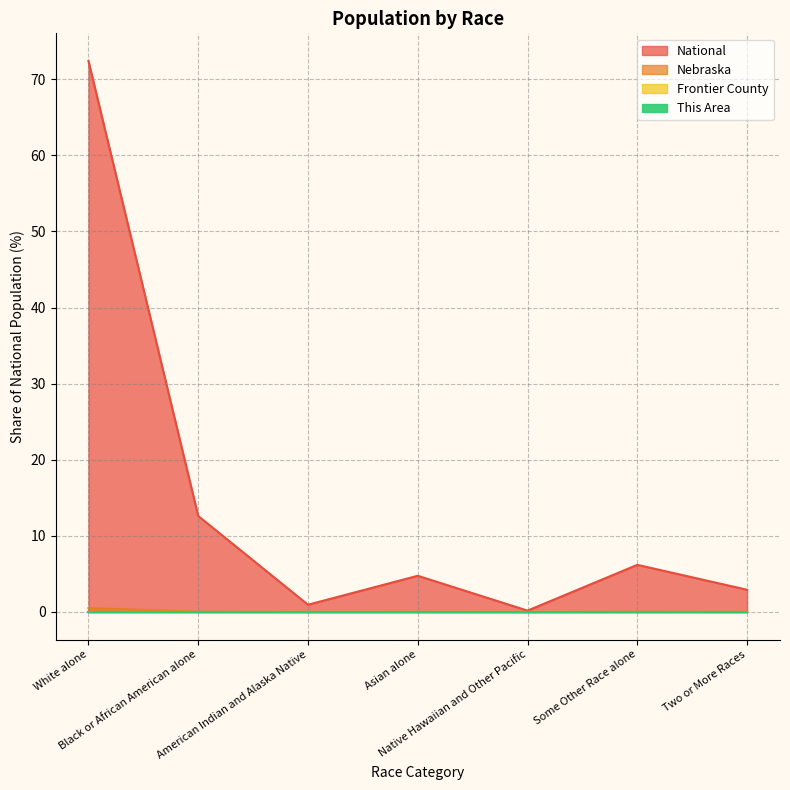

What position from the left is Black or African American alone?

2